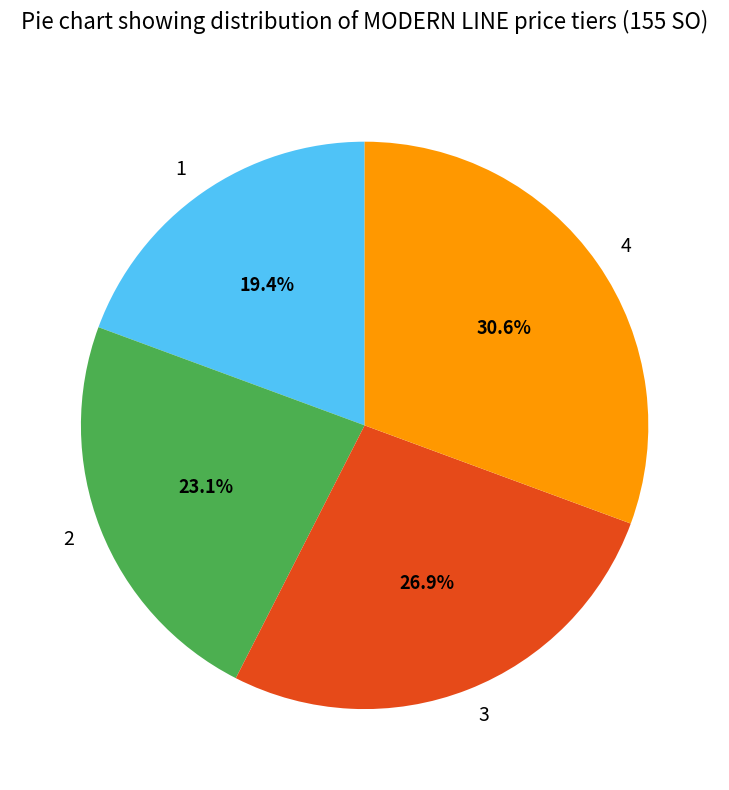

Does 2 represent more than half of the total?

No